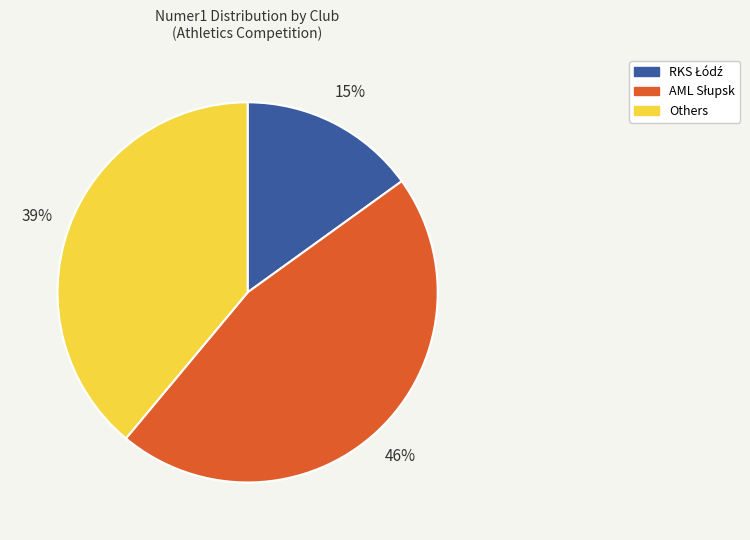

Is there a majority slice in this chart?

No